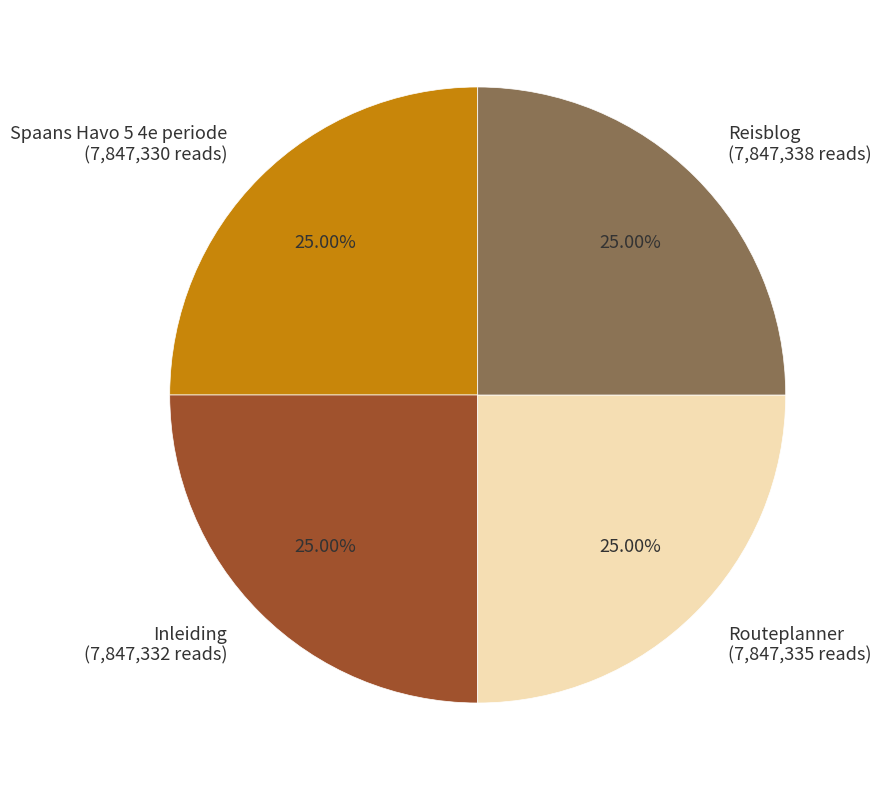

Approximately how many times larger is the value at Reisblog (7,847,338 reads) compared to Inleiding (7,847,332 reads)?

1.0